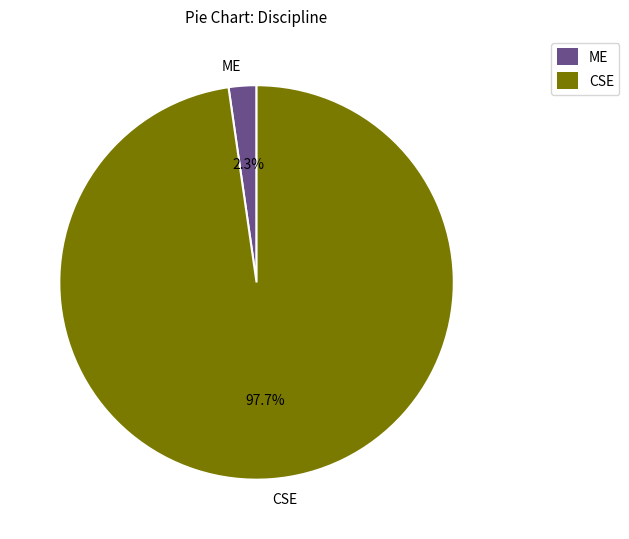

What percentage do ME and CSE together represent?

100.0%